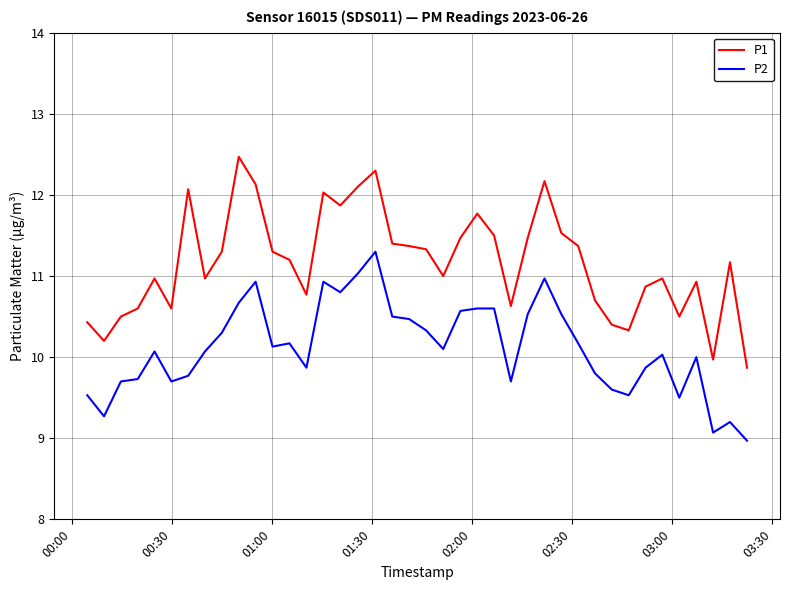

What is the highest value of the P2 series?

11.3